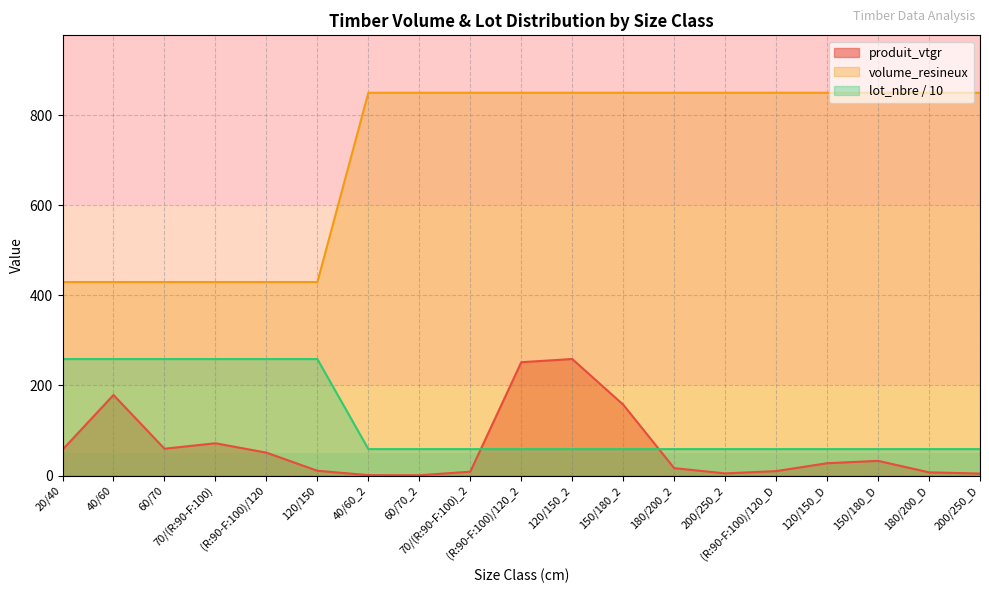

What is the difference between the maximum and minimum values in the lot_nbre series?

199.9